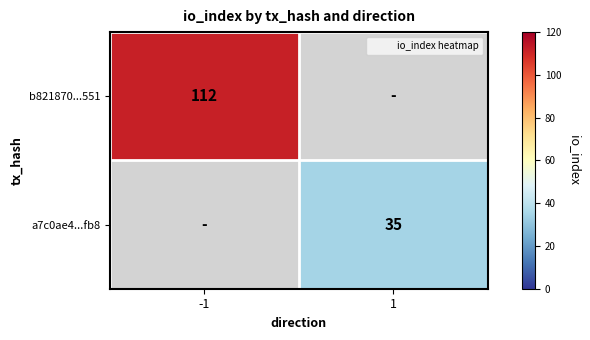

How many categories are shown in the chart?

2